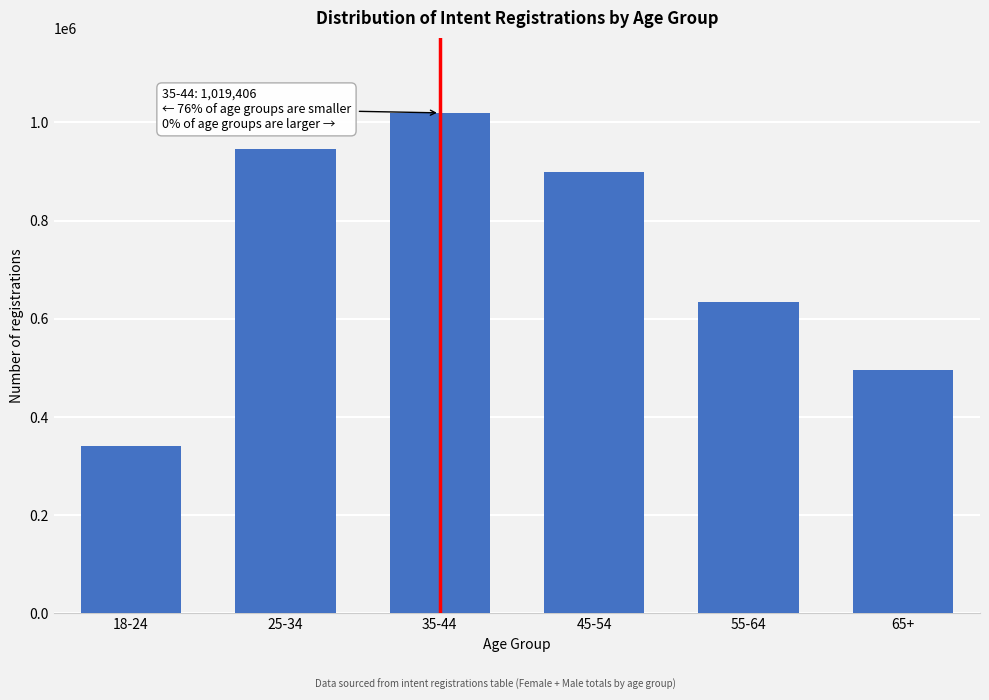

Reading left to right, list all the values displayed in this chart.

18-24=340297	25-34=946315	35-44=1019406	45-54=898013	55-64=634788	65+=494932